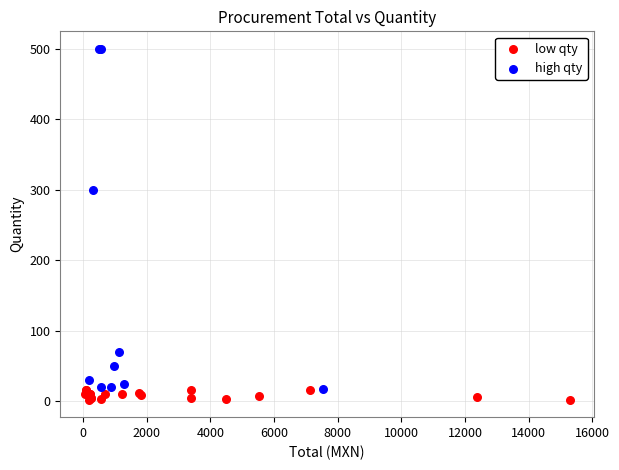

Which series reaches the maximum Y coordinate?

high qty